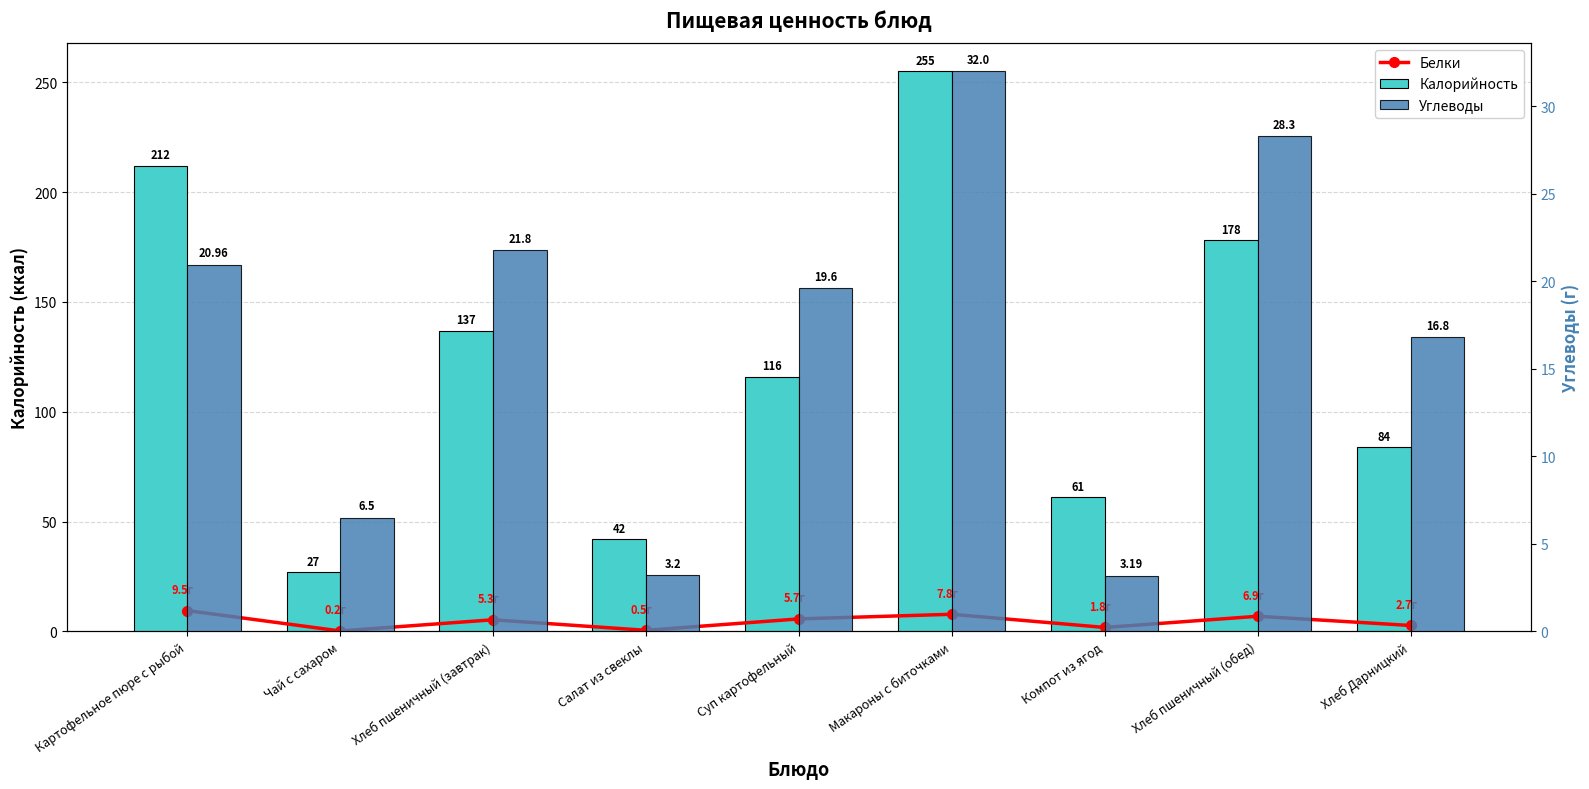

What is the sum of all Белки values?

40.4